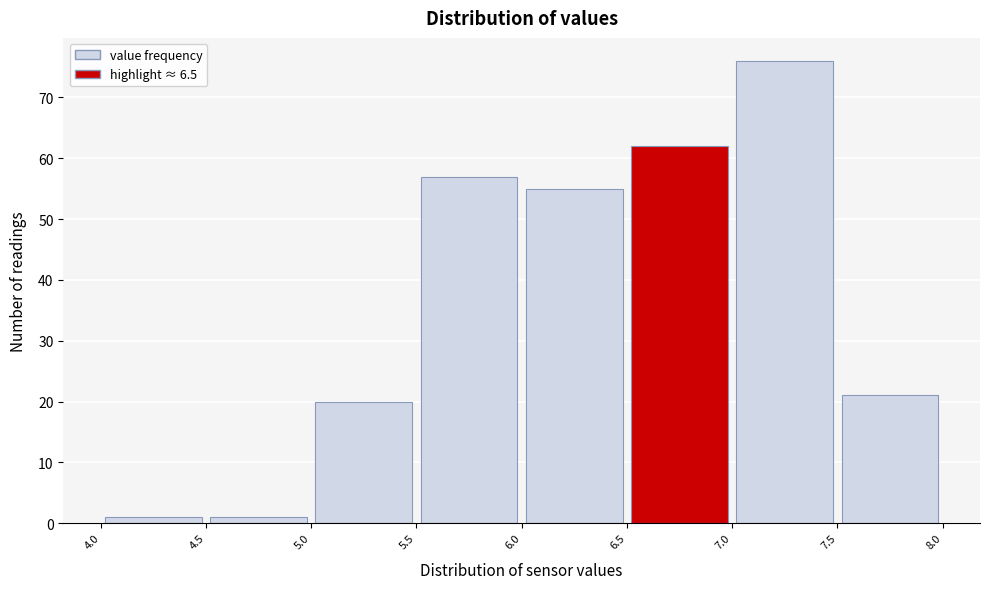

Reading left to right, list every bar in this chart as the range it spans on the x-axis followed by its height. The values are not printed on the chart, so give them approximately, as read against the axis.

4.0 to 4.5: 1
4.5 to 5.0: 1
5.0 to 5.5: 20
5.5 to 6.0: 57
6.0 to 6.5: 55
6.5 to 7.0: 62
7.0 to 7.5: 76
7.5 to 8.0: 21